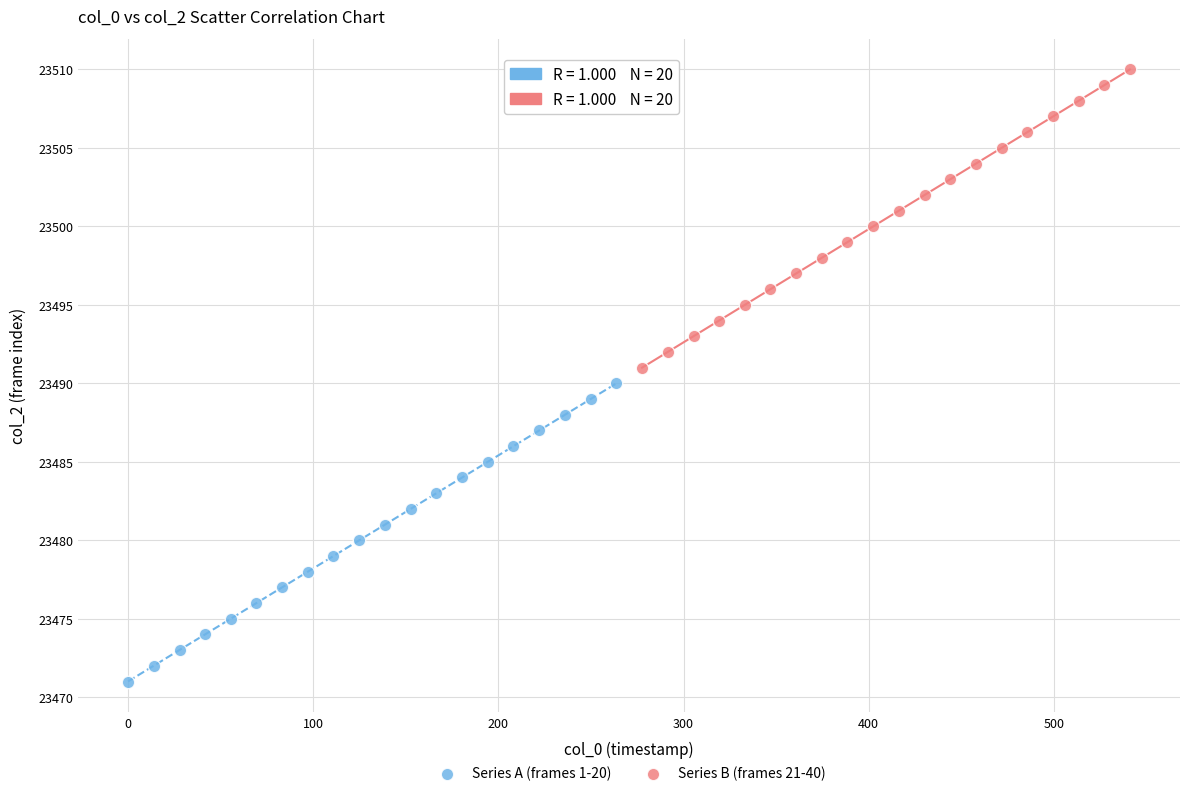

Which series contains the lowest Y value?

Series A (frames 1-20)